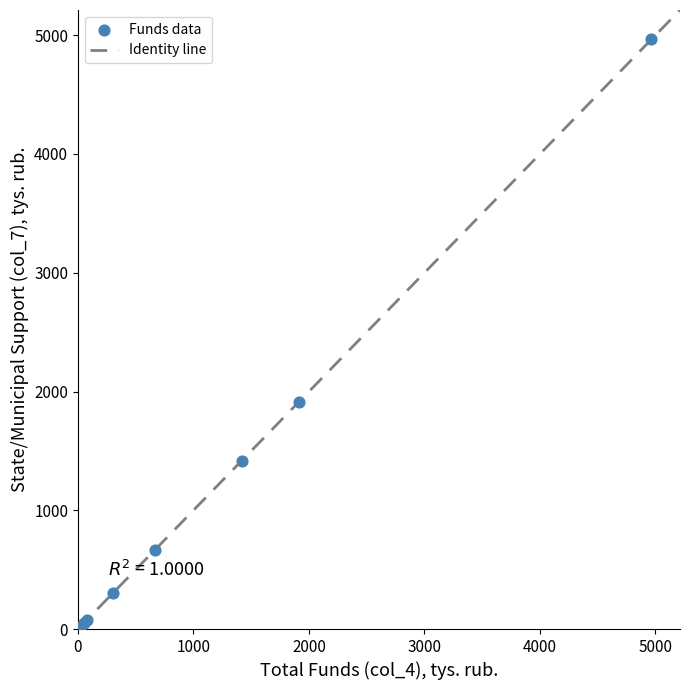

What Y value in the scatter plot is closest to 2483?

1914.1